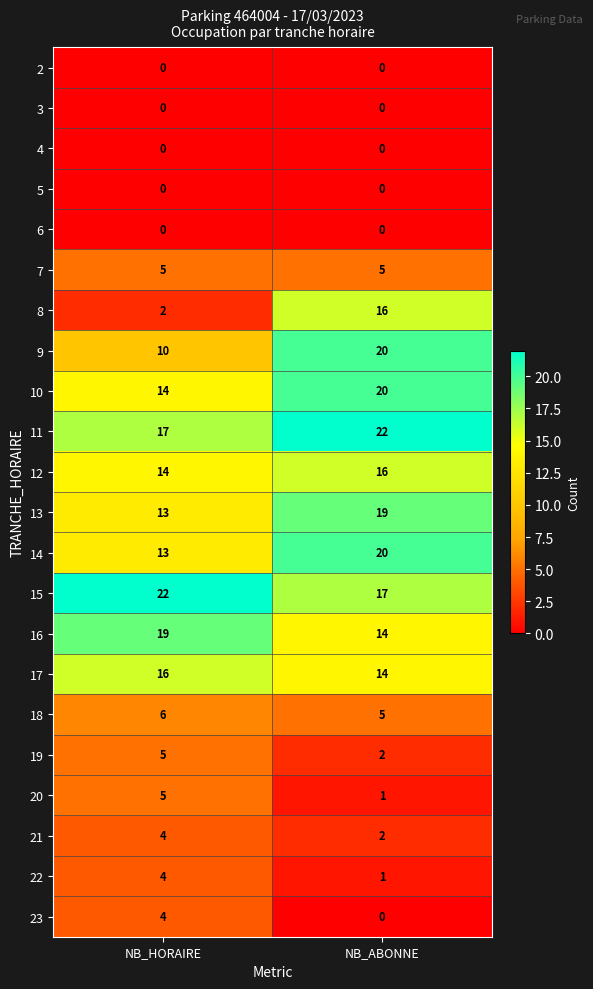

What is the greatest value displayed?

22